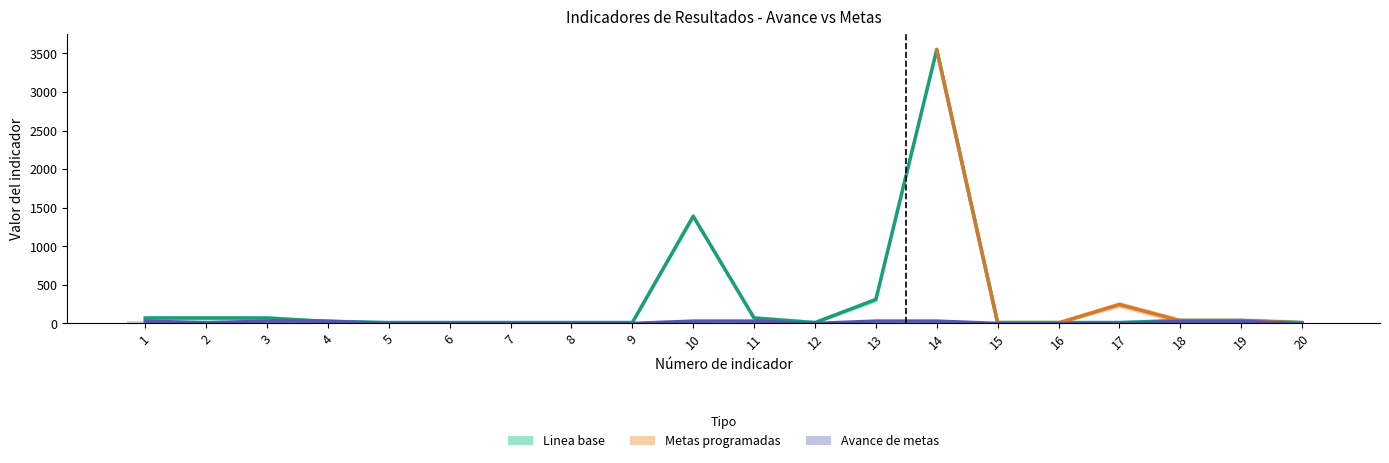

Count the number of categories in the chart.

20